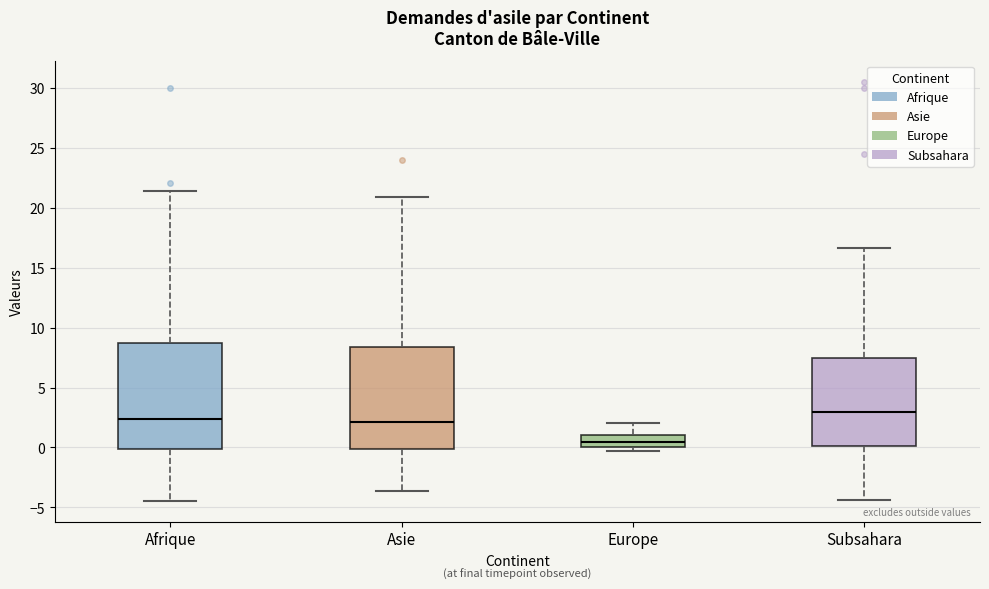

Reading left to right, read every box against the y-axis: the position of its median line, the range the box covers, and the ends of its whiskers. The values are not printed on the chart, so give them approximately, as read against the axis.

Afrique: median 2.5, box 0.0 to 8.5, whiskers -4.5 to 21.5
Asie: median 2.0, box 0.0 to 8.5, whiskers -3.5 to 21.0
Europe: median 0.5, box 0.0 to 1.0, whiskers -0.5 to 2.0
Subsahara: median 3.0, box 0.0 to 7.5, whiskers -4.5 to 16.5